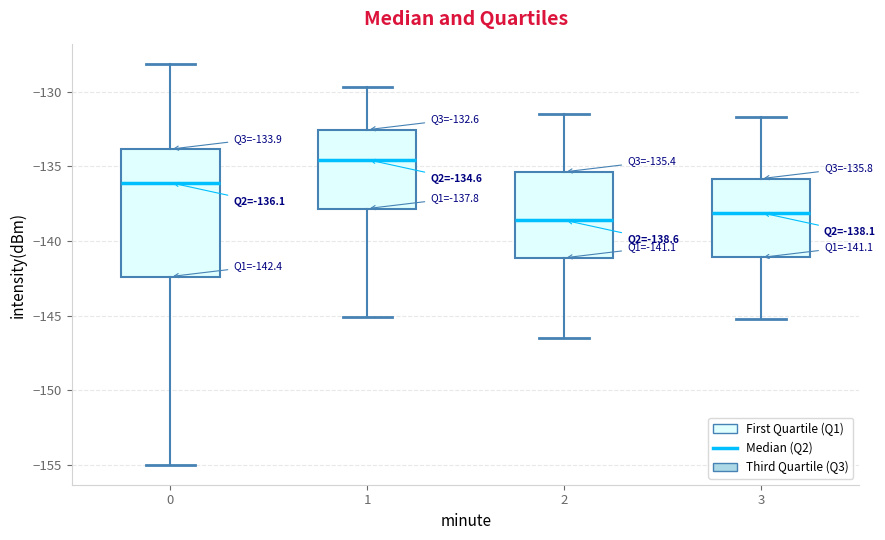

Which box is the tallest, from its lower edge to its upper edge?

0